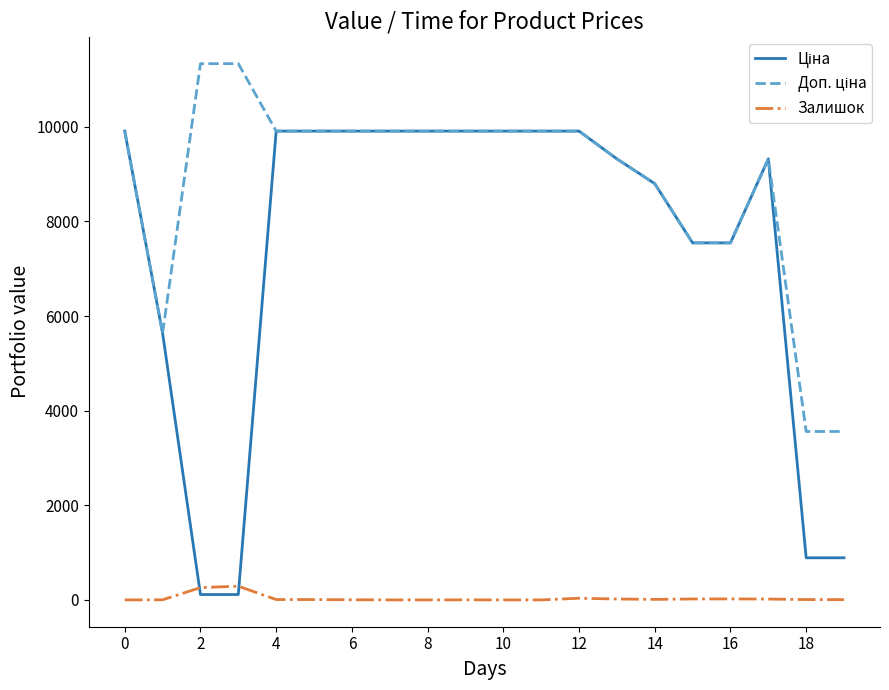

What is the greatest value displayed?

11334.0